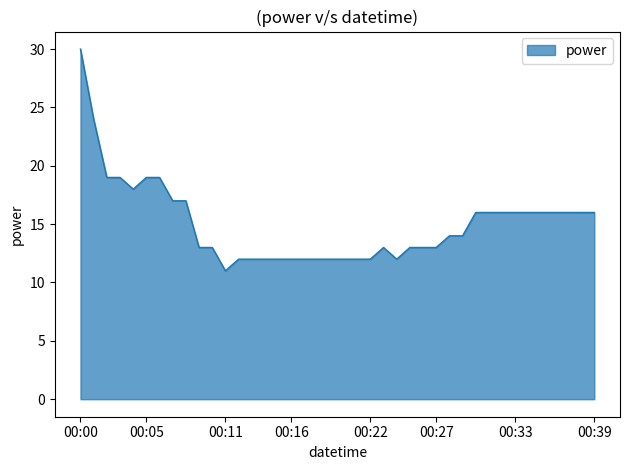

What is the average value?

15